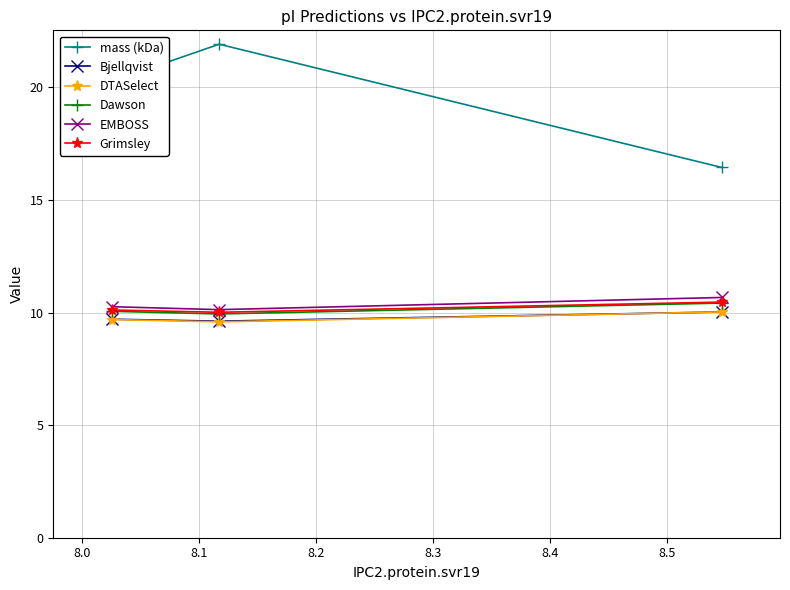

What is the lowest value of the Bjellqvist series?

9.6